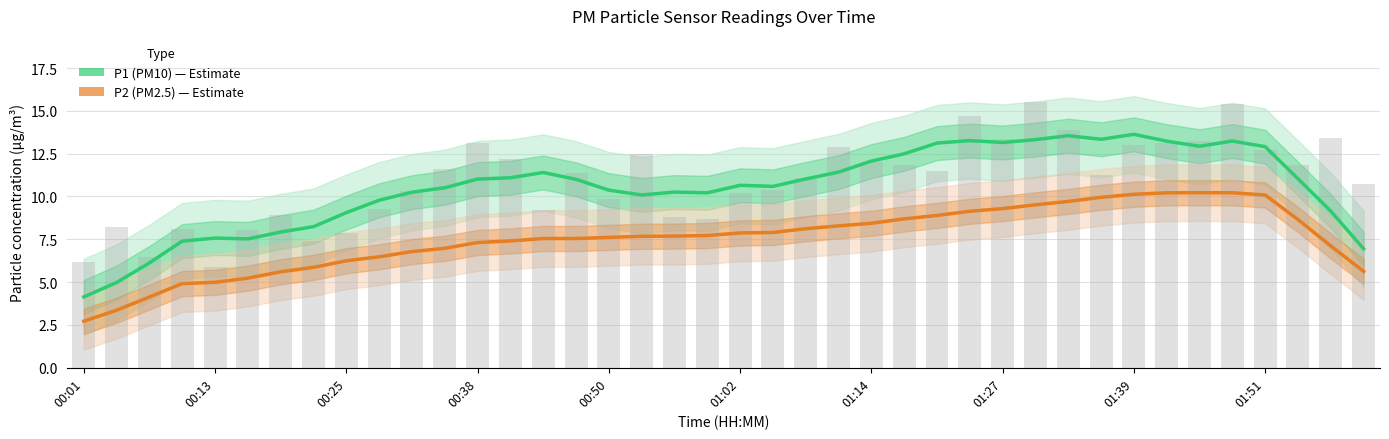

Reading right to left, list all the values displayed in this chart.

P1 (PM10): 6.9	9.1	11.0	12.9	13.2	12.9	13.2	13.6	13.3	13.5	13.3	13.2	13.3	13.1	12.5	12.1	11.4	11.0	10.6	10.7	10.2	10.3	10.1	10.4	11.0	11.4	11.1	11.0	10.5	10.2	9.8	9.1	8.2	7.9	7.5	7.6	7.4	6.1	5.0	4.1
P2 (PM2.5): 5.6	7.1	8.7	10.1	10.2	10.2	10.2	10.1	10.0	9.7	9.5	9.3	9.1	8.9	8.7	8.4	8.3	8.1	7.9	7.9	7.7	7.7	7.7	7.6	7.5	7.5	7.4	7.3	7.0	6.8	6.5	6.2	5.9	5.6	5.2	5.0	4.9	4.1	3.4	2.7